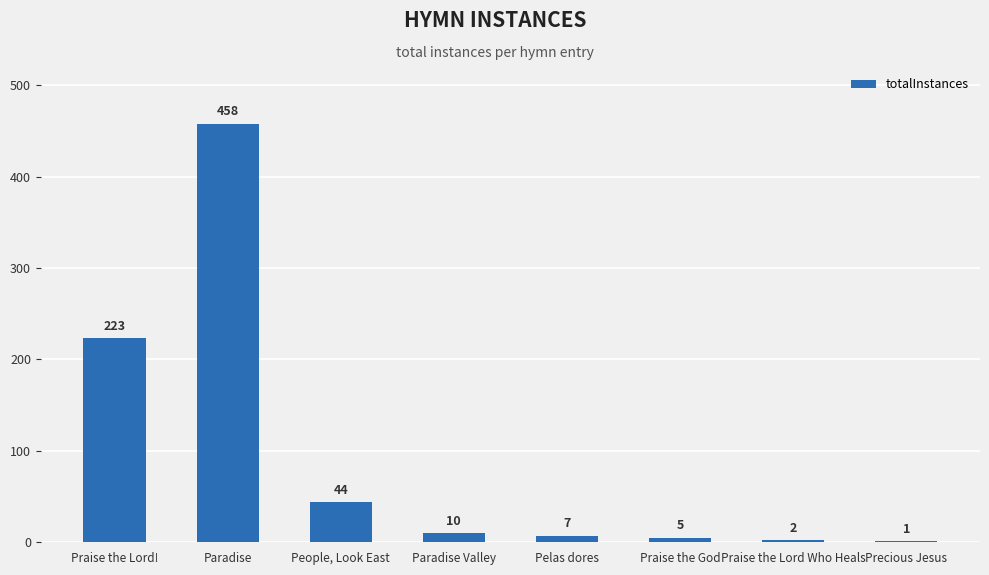

Where does the data first go above 10?

Praise the Lord!